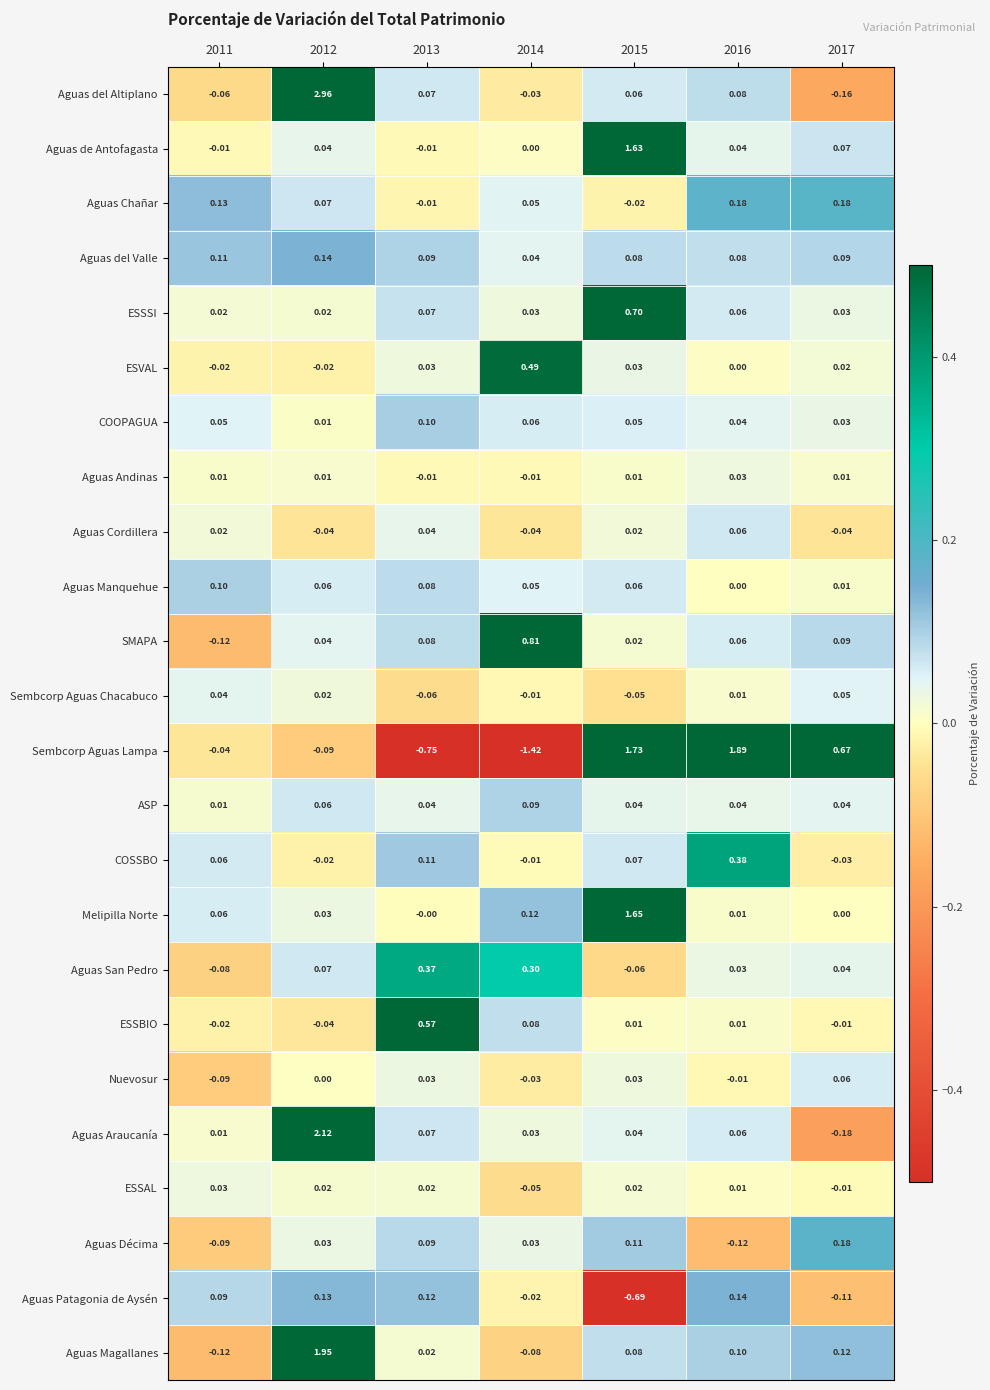

Count the number of data series in this chart.

24